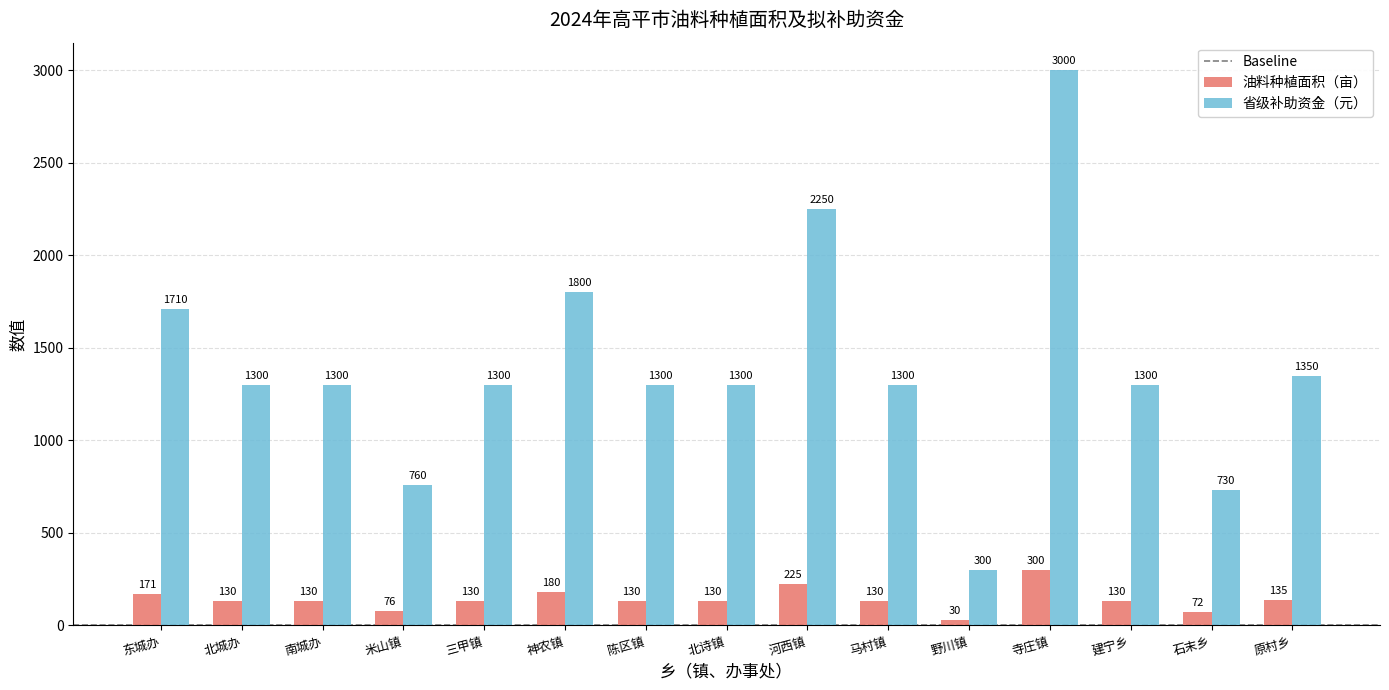

What is the label of the 15th bar from the left?

原村乡